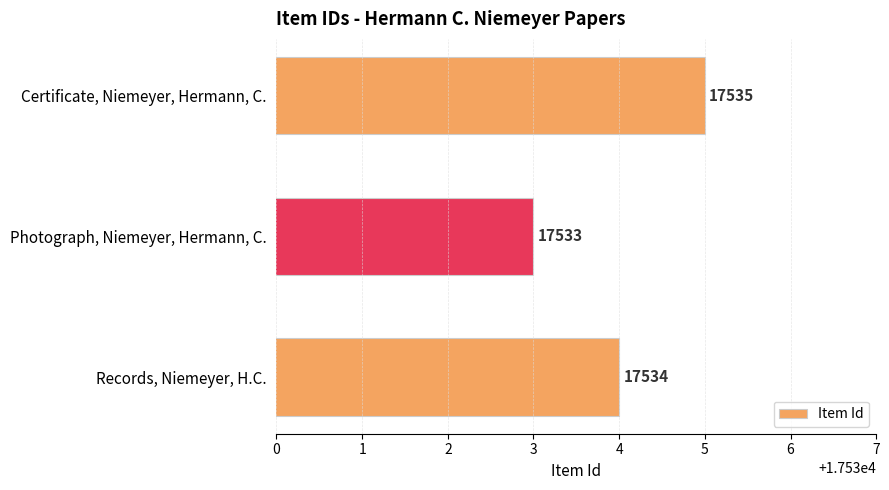

List the labels in order of value, largest first.

Certificate, Niemeyer, Hermann, C., Records, Niemeyer, H.C., Photograph, Niemeyer, Hermann, C.